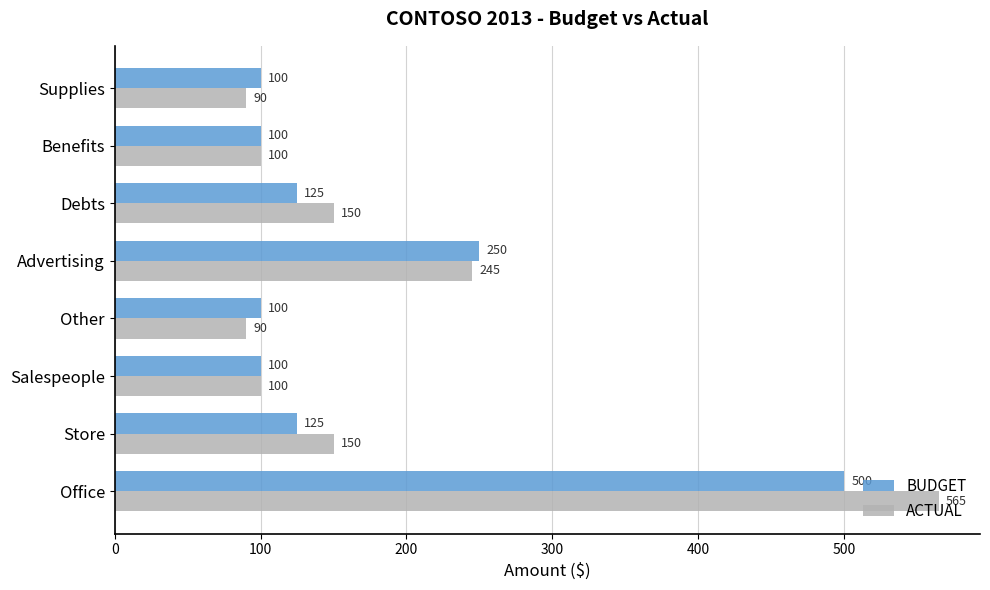

Which category has the highest value in the BUDGET series?

Office